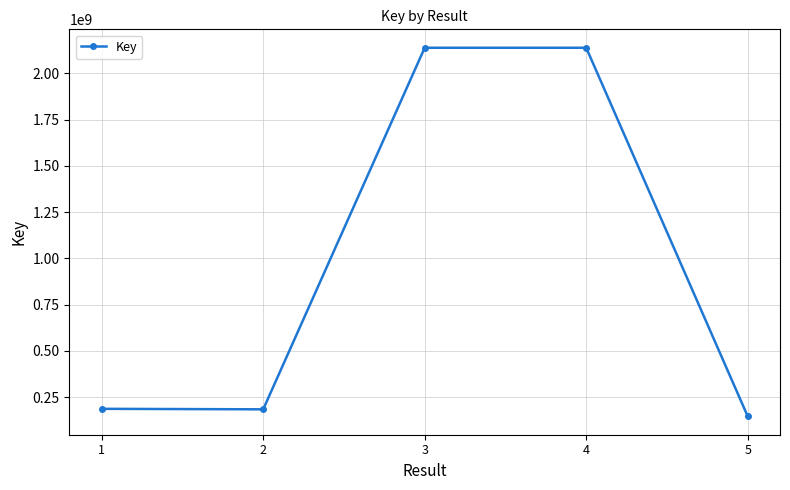

What is the difference between the second highest and second lowest values?

1953331364